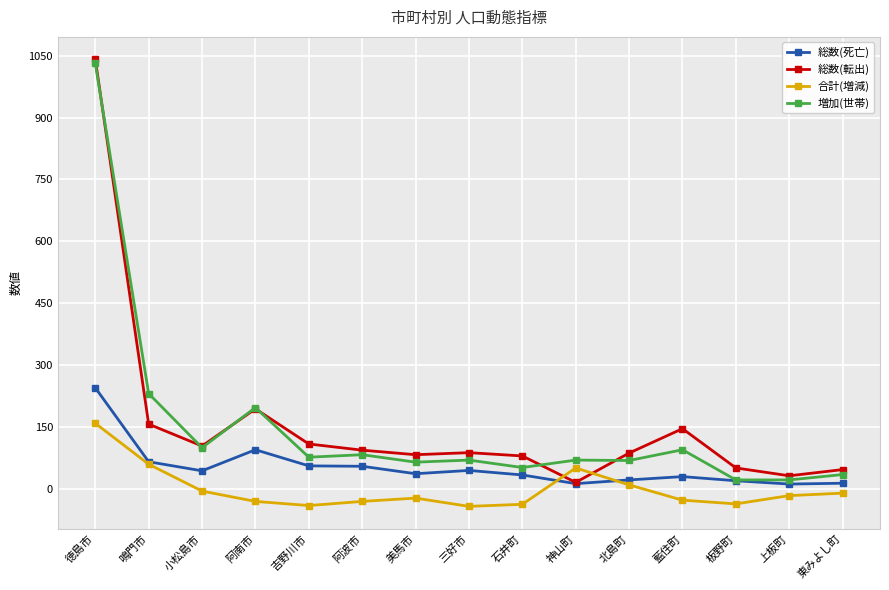

What is the value of the 総数(転出) point at the 1st from the left?

1041